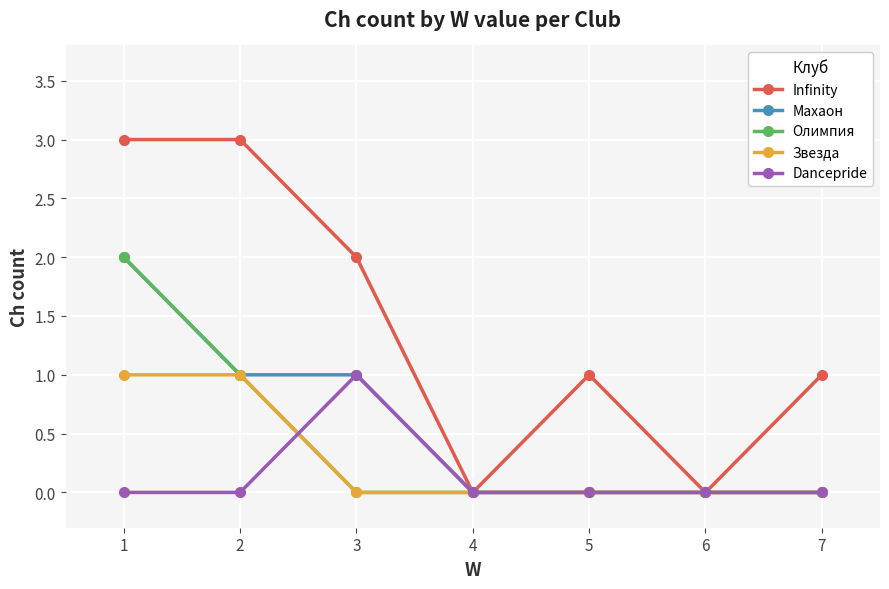

Reading left to right, transcribe all the data shown in this chart.

Infinity: 1=3	2=3	3=2	4=0	5=1	6=0	7=1
Махаон: 1=2	2=1	3=1	4=0	5=0	6=0	7=0
Олимпия: 1=2	2=1	3=0	4=0	5=0	6=0	7=0
Звезда: 1=1	2=1	3=0	4=0	5=0	6=0	7=0
Dancepride: 1=0	2=0	3=1	4=0	5=0	6=0	7=0